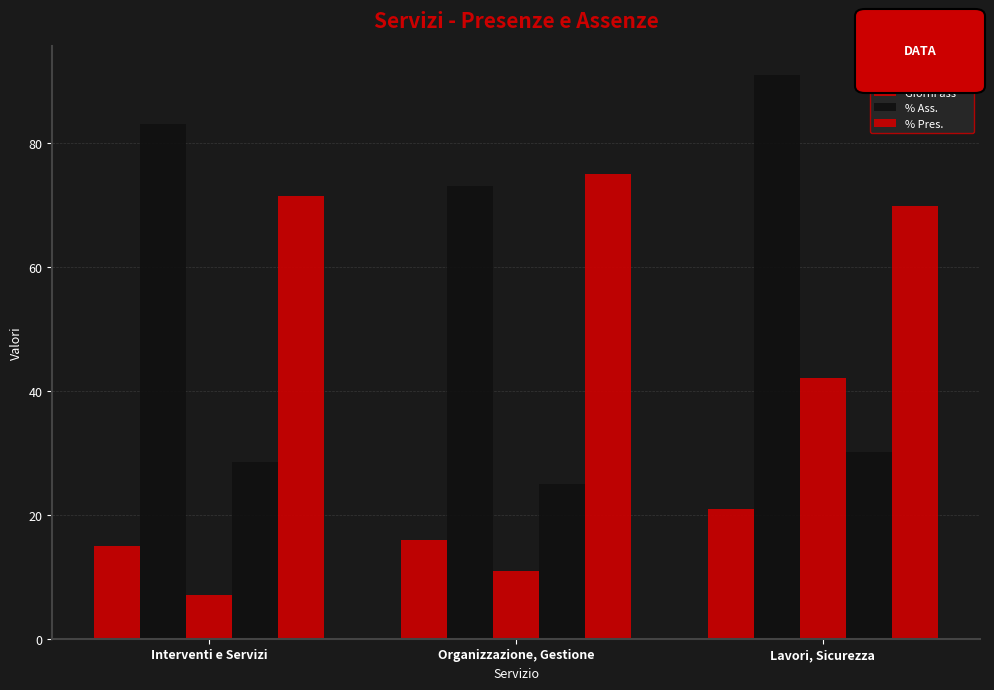

What is the value of the % Pres. bar at the 1st from the left?

71.4